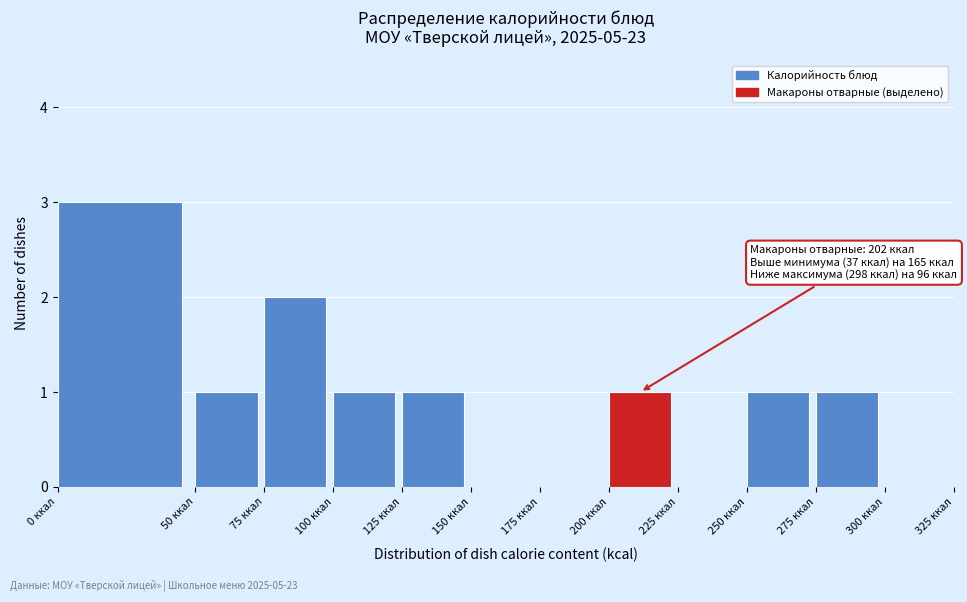

Which range on the x-axis has the tallest bar?

0 to 50